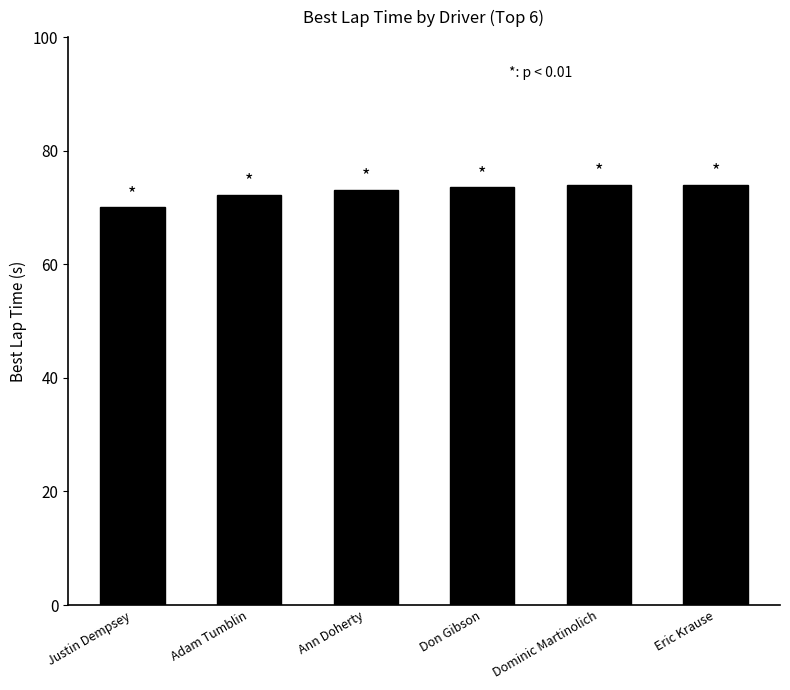

Reading left to right, transcribe all the data shown in this chart.

Justin Dempsey=70.0	Adam Tumblin=72.3	Ann Doherty=73.2	Don Gibson=73.6	Dominic Martinolich=74.0	Eric Krause=74.0